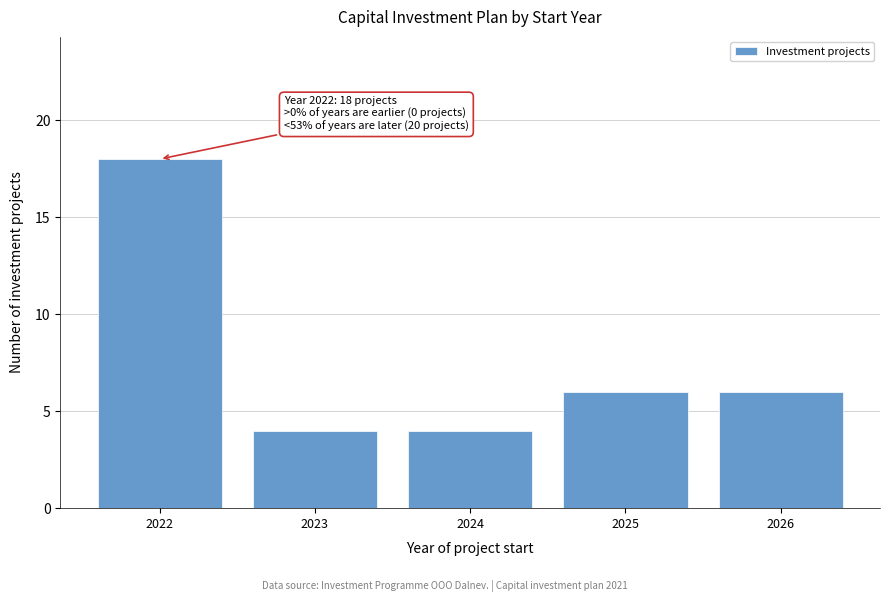

Reading left to right, extract all data points from this chart.

18	4	4	6	6